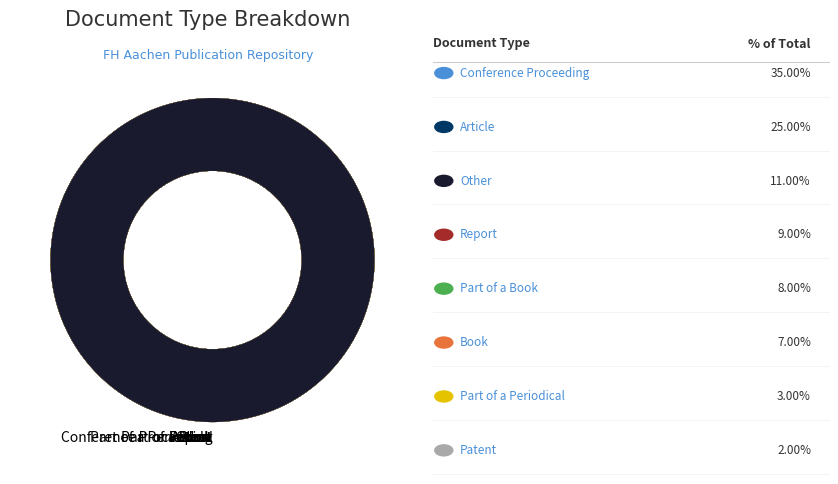

What is the smallest slice in the pie chart?

Patent